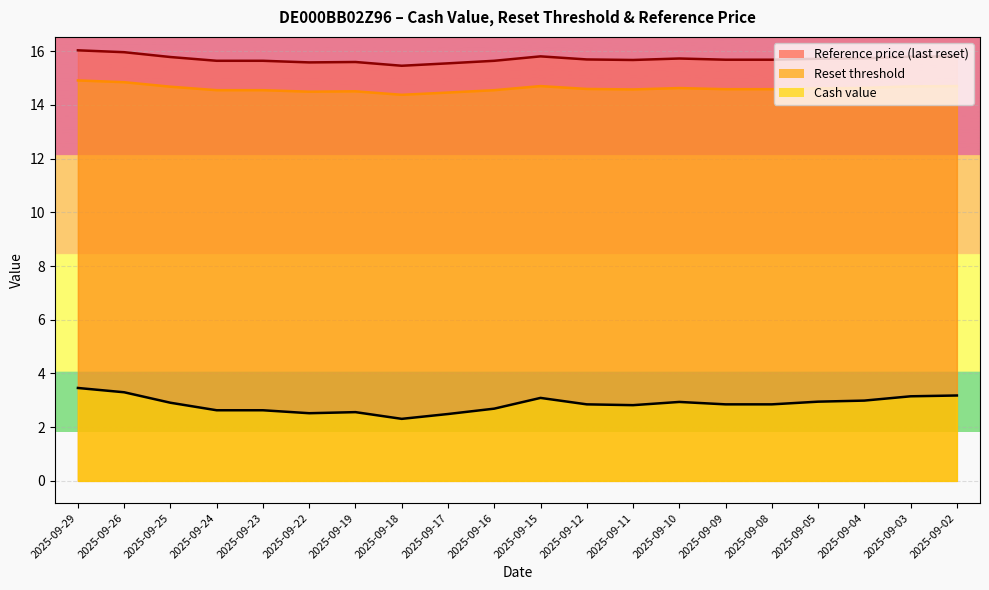

At how many categories does at least one series exceed 15?

20